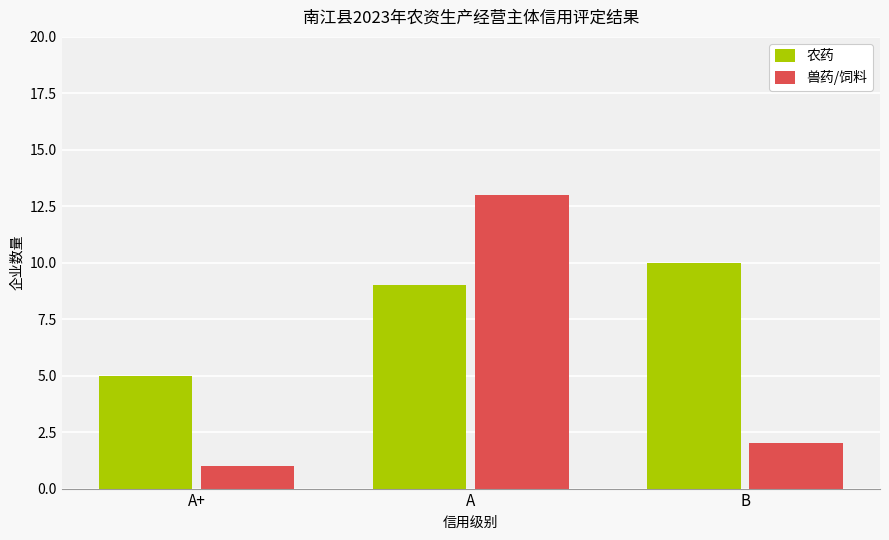

What value does the 农药 series have at B?

10